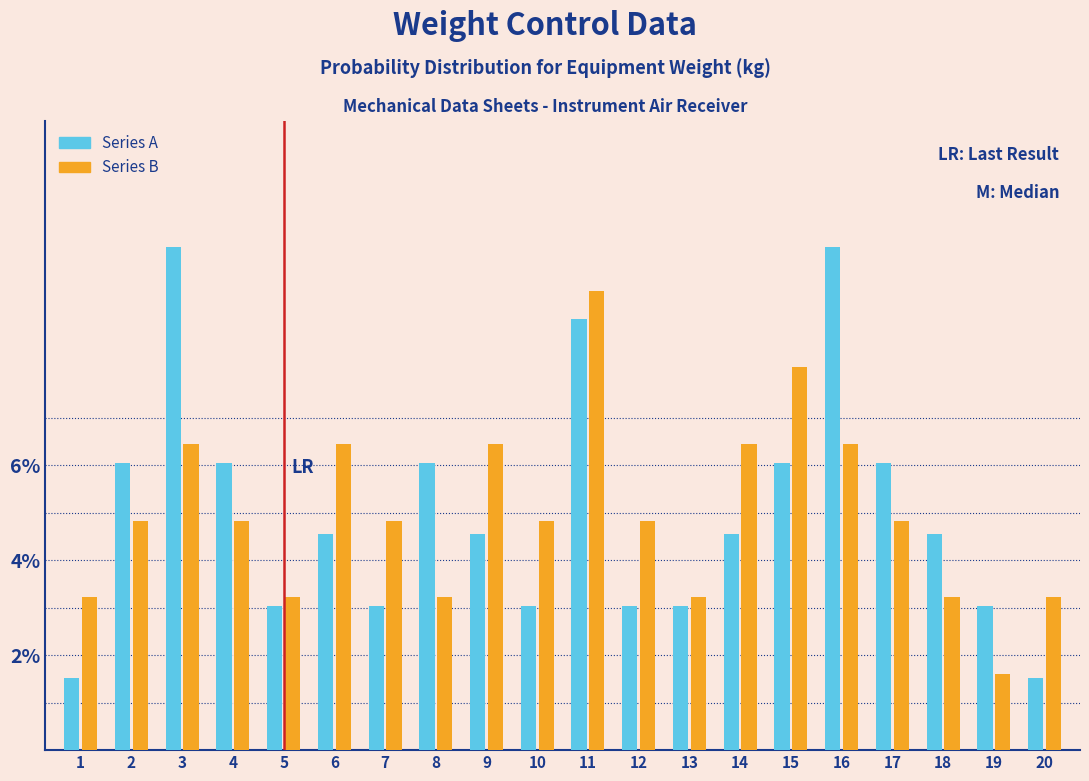

At 4, list the series in order from smallest to largest.

Series B, Series A